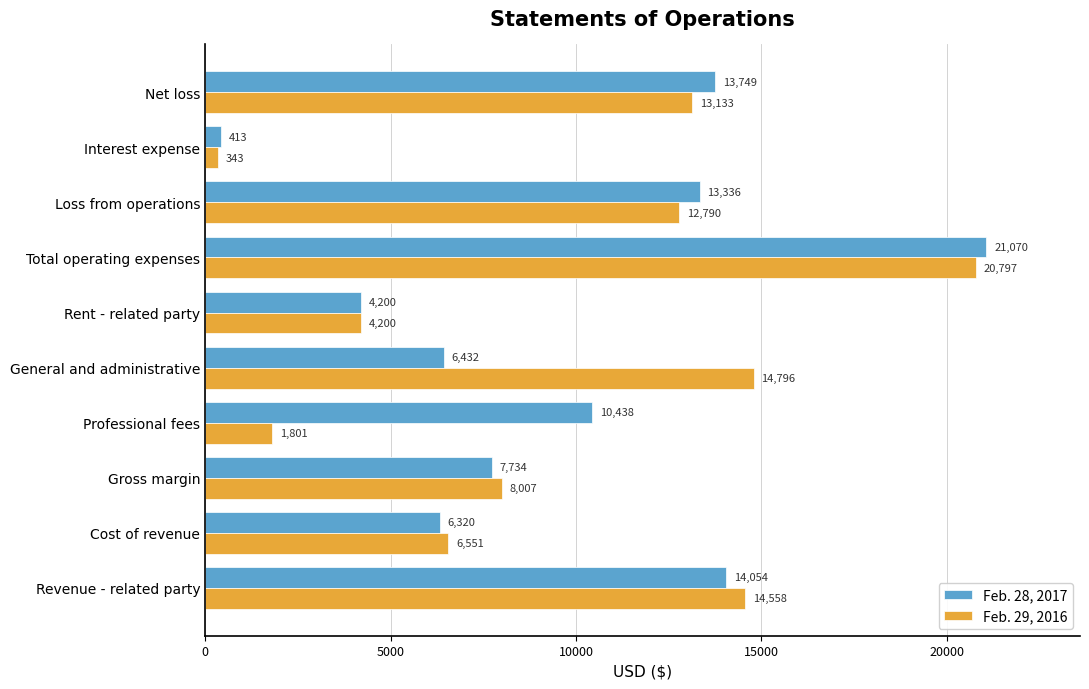

What is the total value across all series at General and administrative?

21228